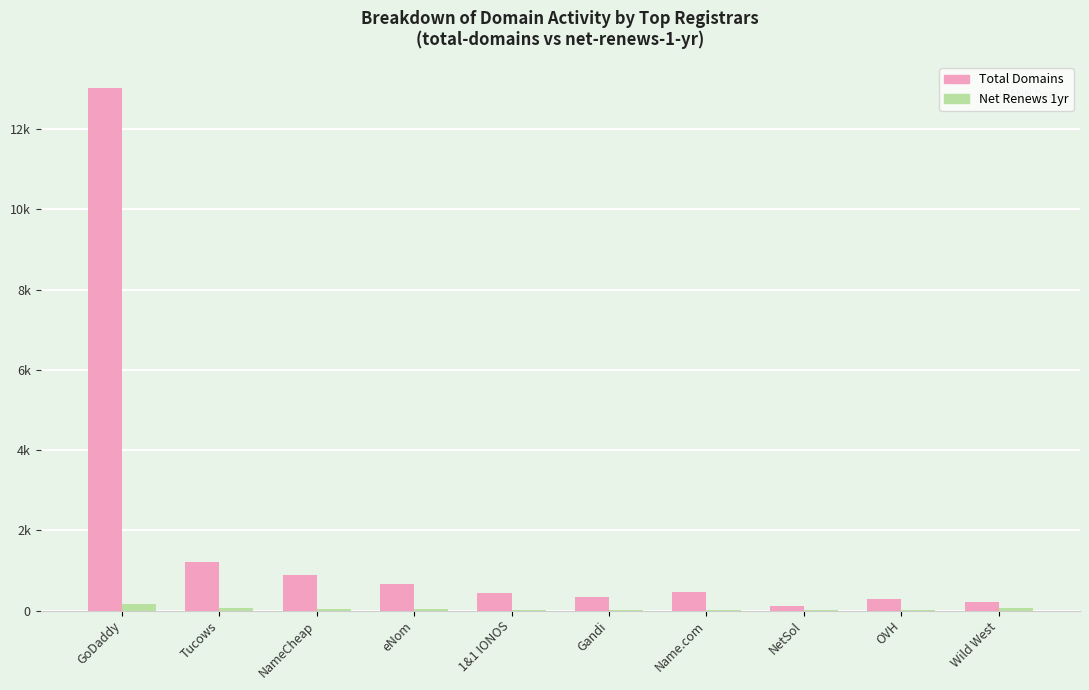

Which category has the lowest value across all series?

NetSol